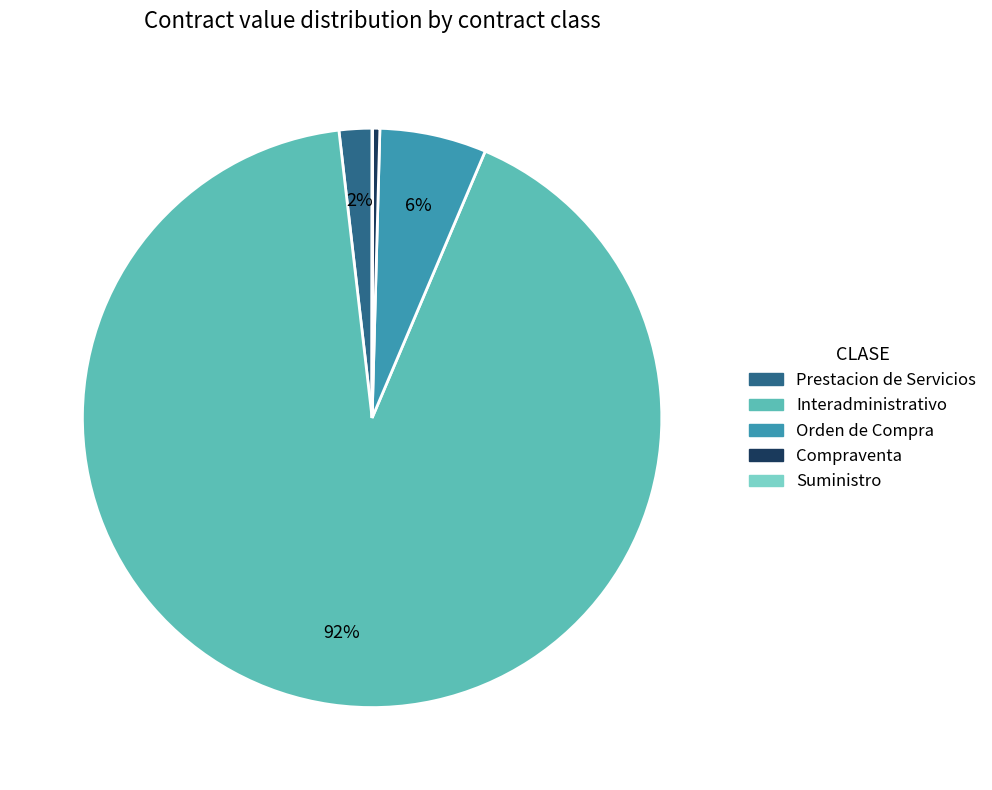

Combined, do Prestacion de Servicios and Compraventa account for over 50%?

No